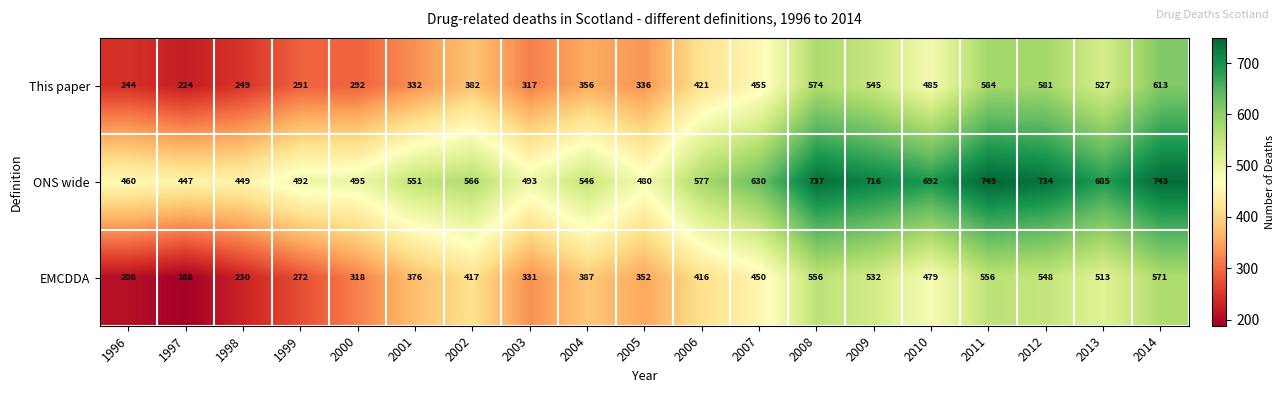

At how many categories does at least one series exceed 285?

19